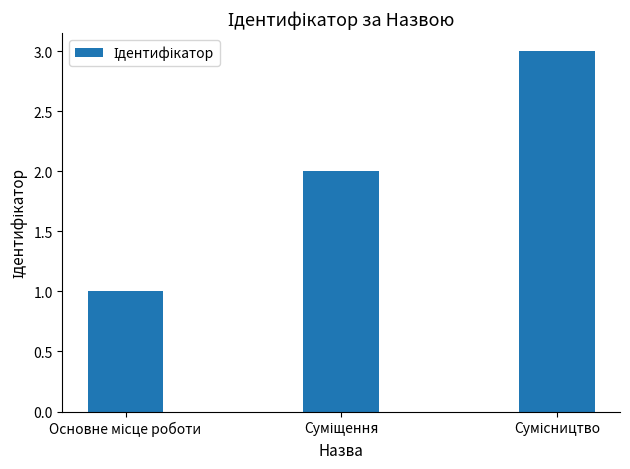

Count the number of categories in the chart.

3